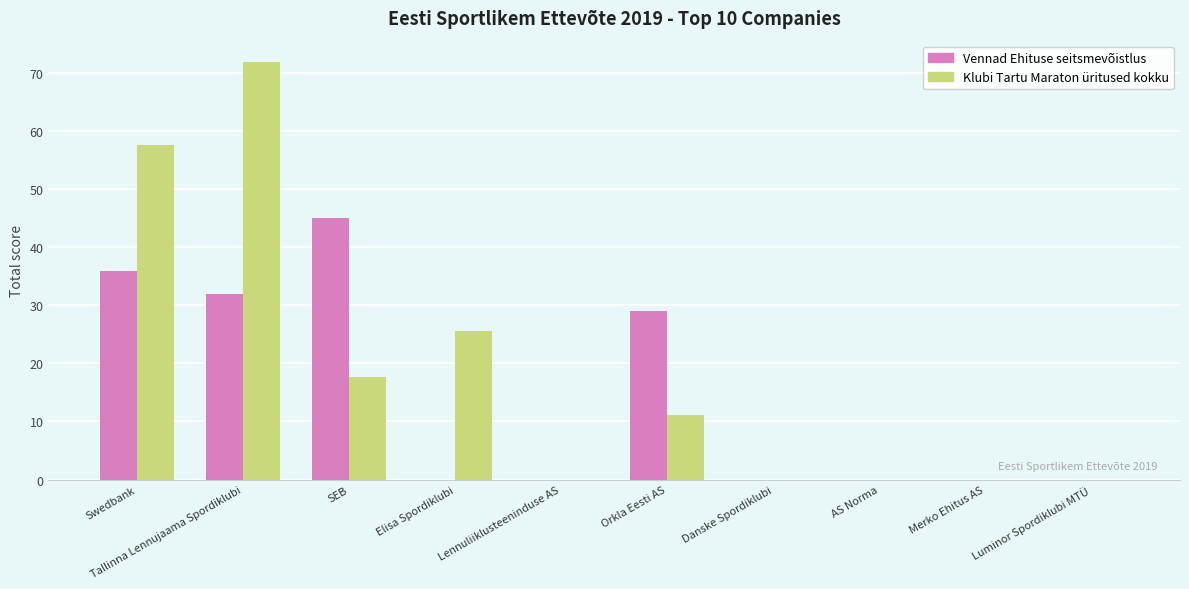

The value of Vennad Ehituse seitsmevõistlus at AS Norma is -19.1. True or false?

False